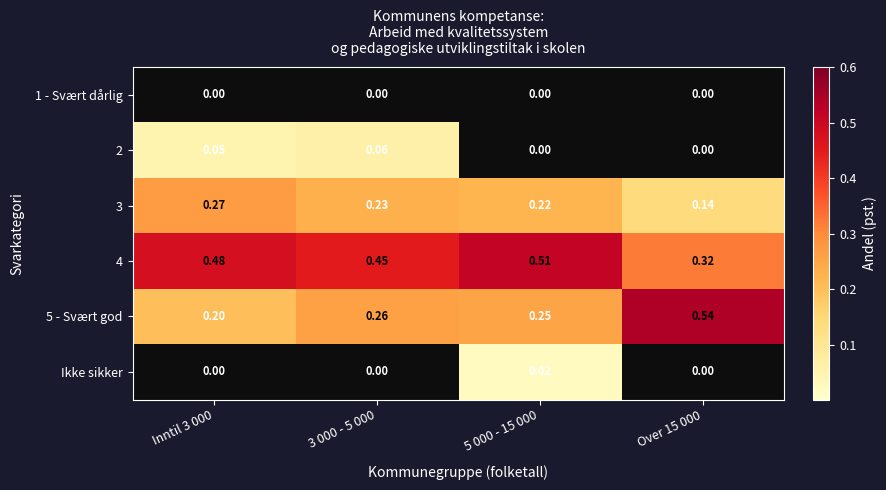

Is the value of 2 at Inntil 3 000 greater than the value of 3 at 3 000 - 5 000?

No